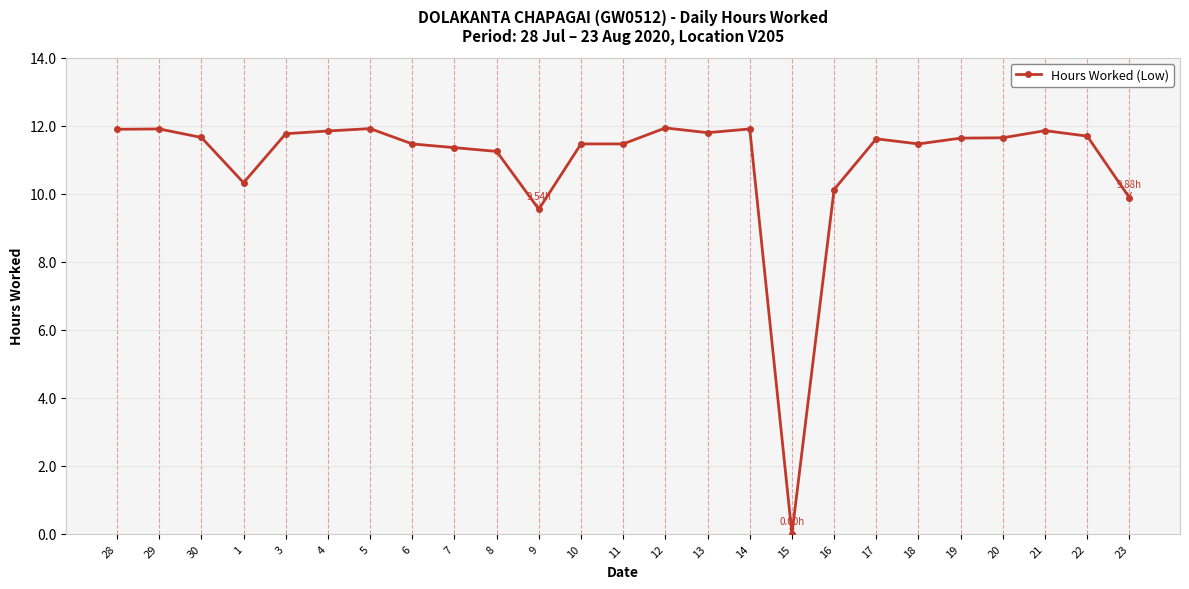

Which has a higher value, 11 or 30?

30